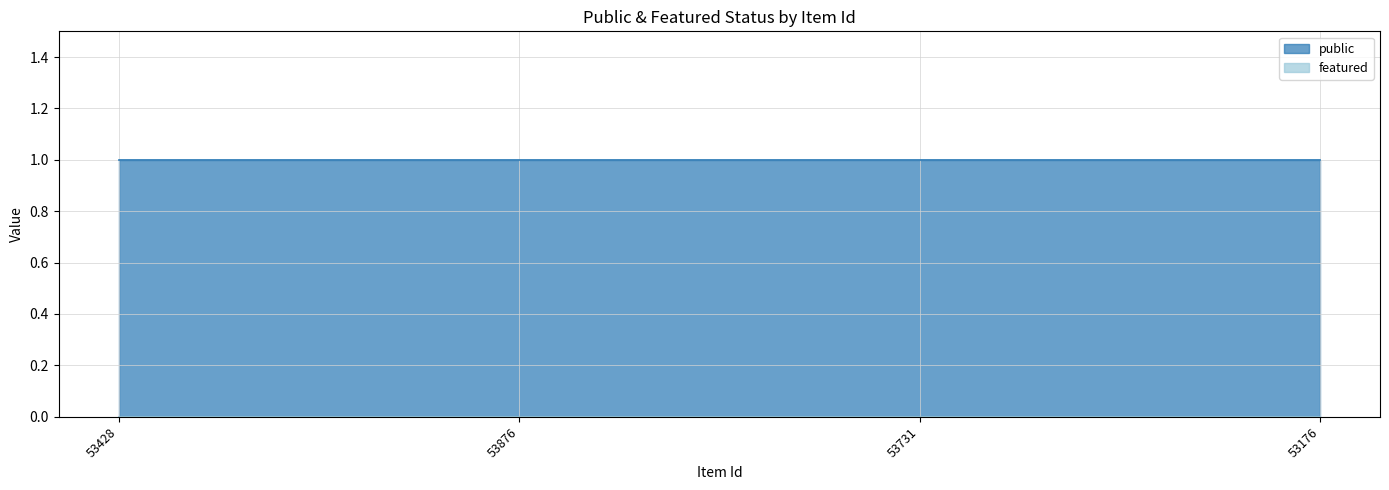

Reading right to left, extract all data points from this chart.

public: 53176=1	53731=1	53876=1	53428=1
featured: 53176=0	53731=0	53876=0	53428=0